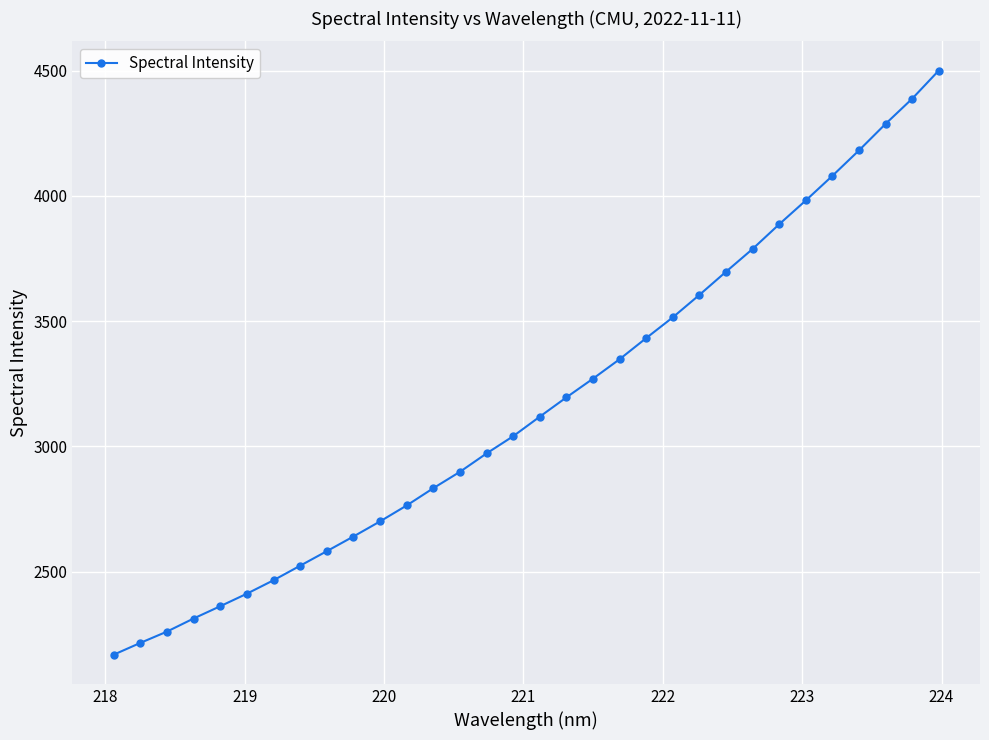

What is the greatest value displayed?

4499.9